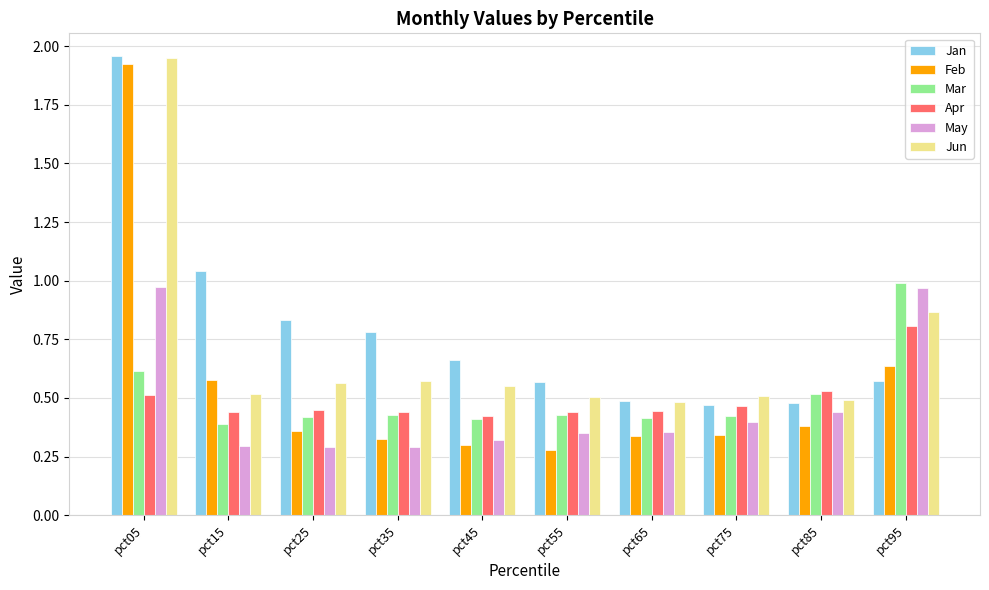

How many distinct data groups are displayed?

6